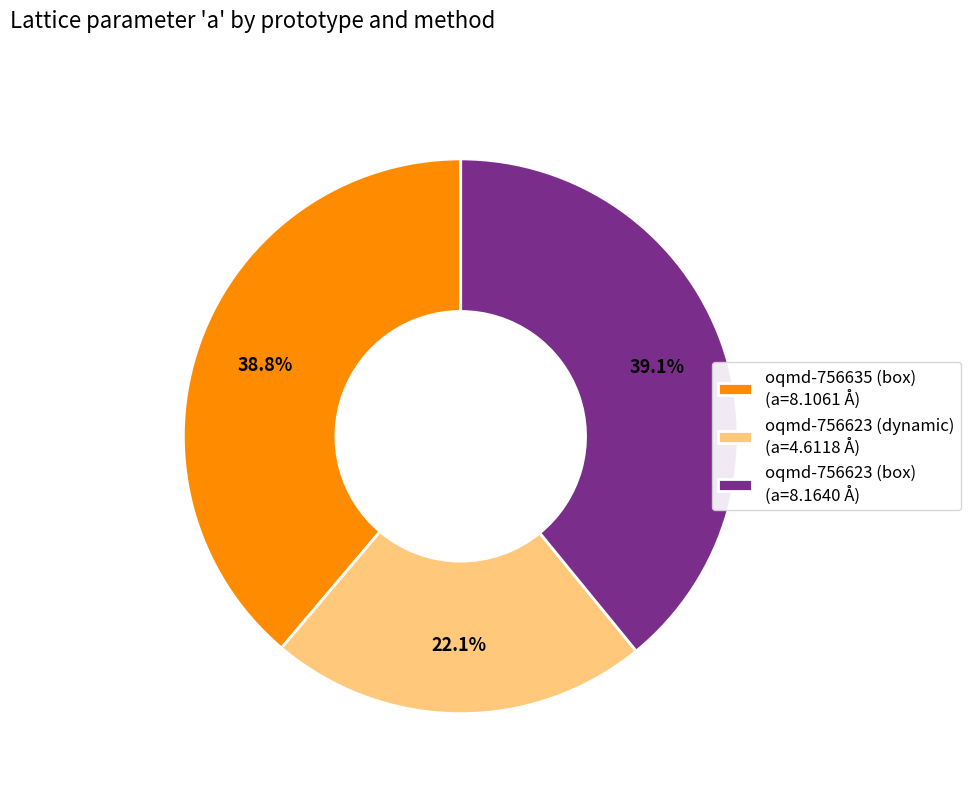

Is the sum of oqmd-756635 (box) and oqmd-756623 (box) greater than half?

Yes